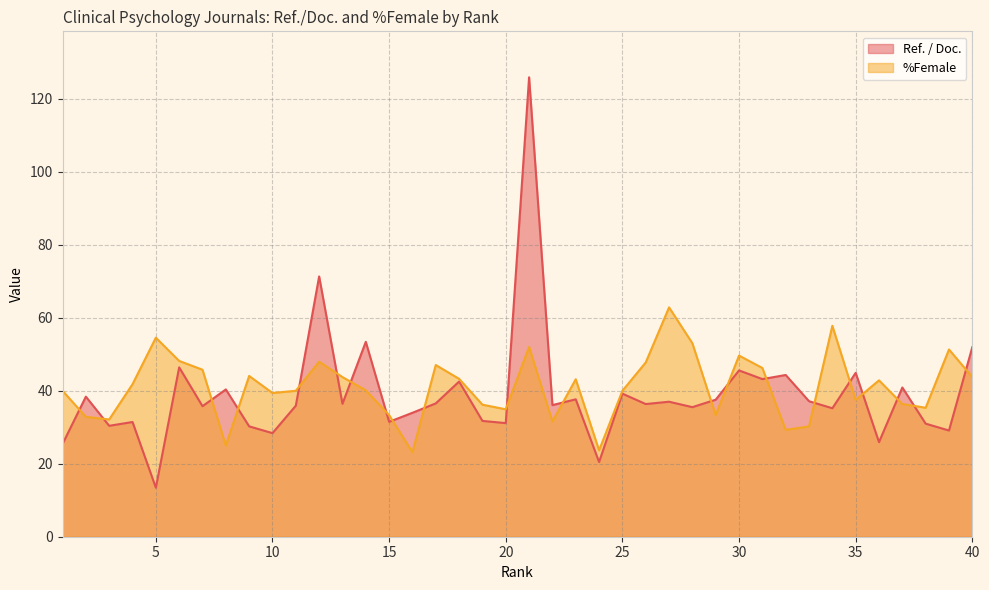

Reading left to right, transcribe all the data shown in this chart.

Ref. / Doc.: 1=25.4	2=38.4	3=30.4	4=31.4	5=13.4	6=46.4	7=35.8	8=40.4	9=30.2	10=28.4	11=35.9	12=71.3	13=36.4	14=53.4	15=31.5	16=34.0	17=36.5	18=42.5	19=31.7	20=31.1	21=125.9	22=36.1	23=37.7	24=20.5	25=39.2	26=36.4	27=37.0	28=35.5	29=37.6	30=45.6	31=43.2	32=44.3	33=37.1	34=35.2	35=44.9	36=25.9	37=40.9	38=31.0	39=29.1	40=52.0
%Female: 1=40.0	2=32.9	3=32.1	4=41.8	5=54.5	6=48.2	7=45.8	8=25.0	9=44.1	10=39.4	11=40.0	12=48.0	13=43.8	14=40.1	15=33.3	16=23.1	17=47.1	18=43.3	19=36.2	20=34.9	21=52.0	22=31.6	23=43.2	24=23.7	25=40.0	26=47.8	27=62.9	28=53.0	29=33.3	30=49.6	31=46.2	32=29.3	33=30.2	34=57.8	35=37.5	36=42.9	37=36.4	38=35.4	39=51.3	40=43.8